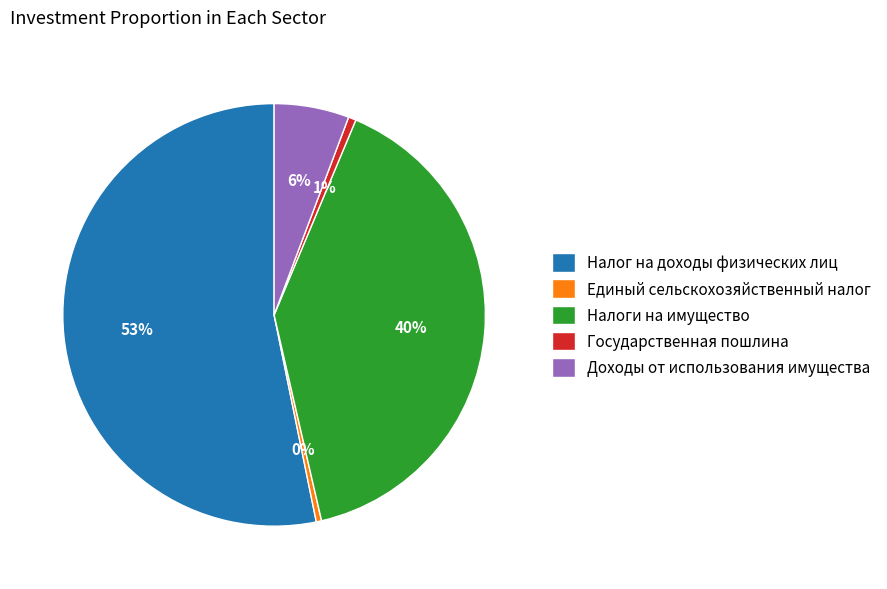

To the nearest percent, what is the average slice percentage?

20%